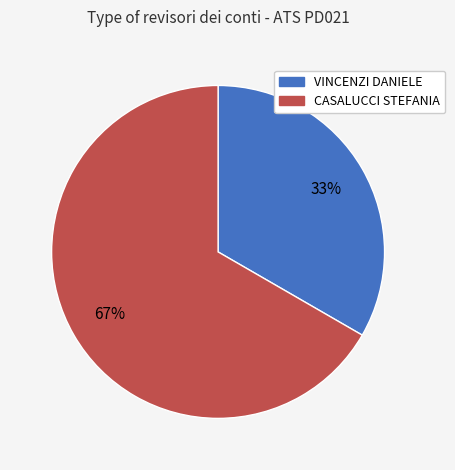

The CASALUCCI STEFANIA slice represents 67% of the pie. True or false?

True